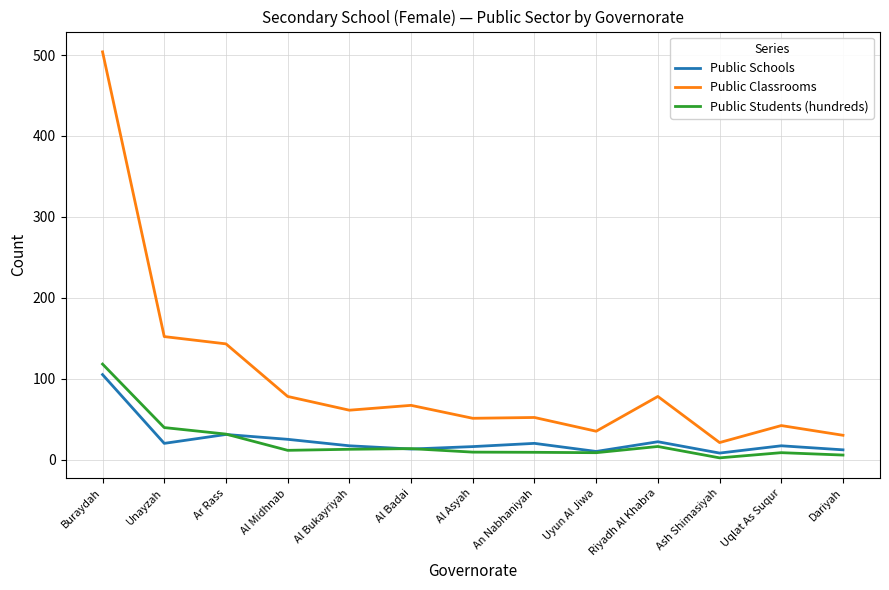

What is the difference between the maximum and minimum values in the Public Students (hundreds) series?

115.9